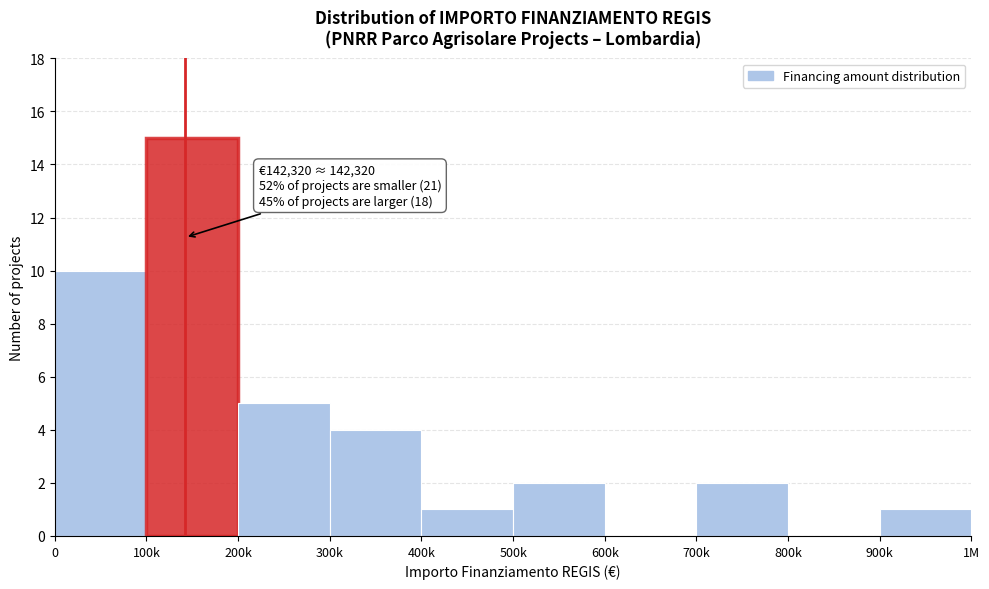

Reading right to left, transcribe all the data shown in this chart.

900k=1	800k=0	700k=2	600k=0	500k=2	400k=1	300k=4	200k=5	100k=15	0=10